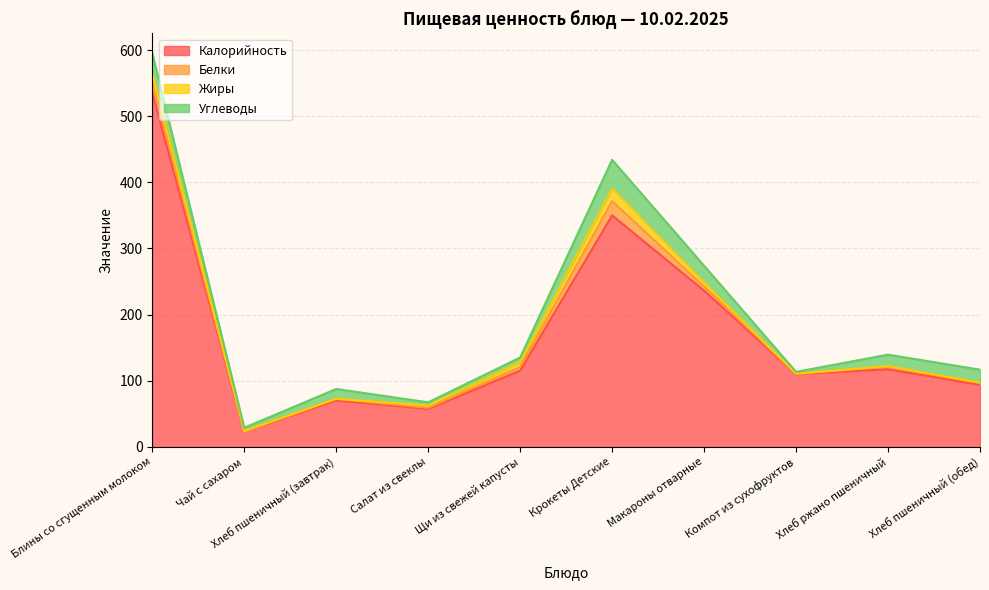

What is the spread (max minus min) of values at Блины со сгущенным молоком?

521.8